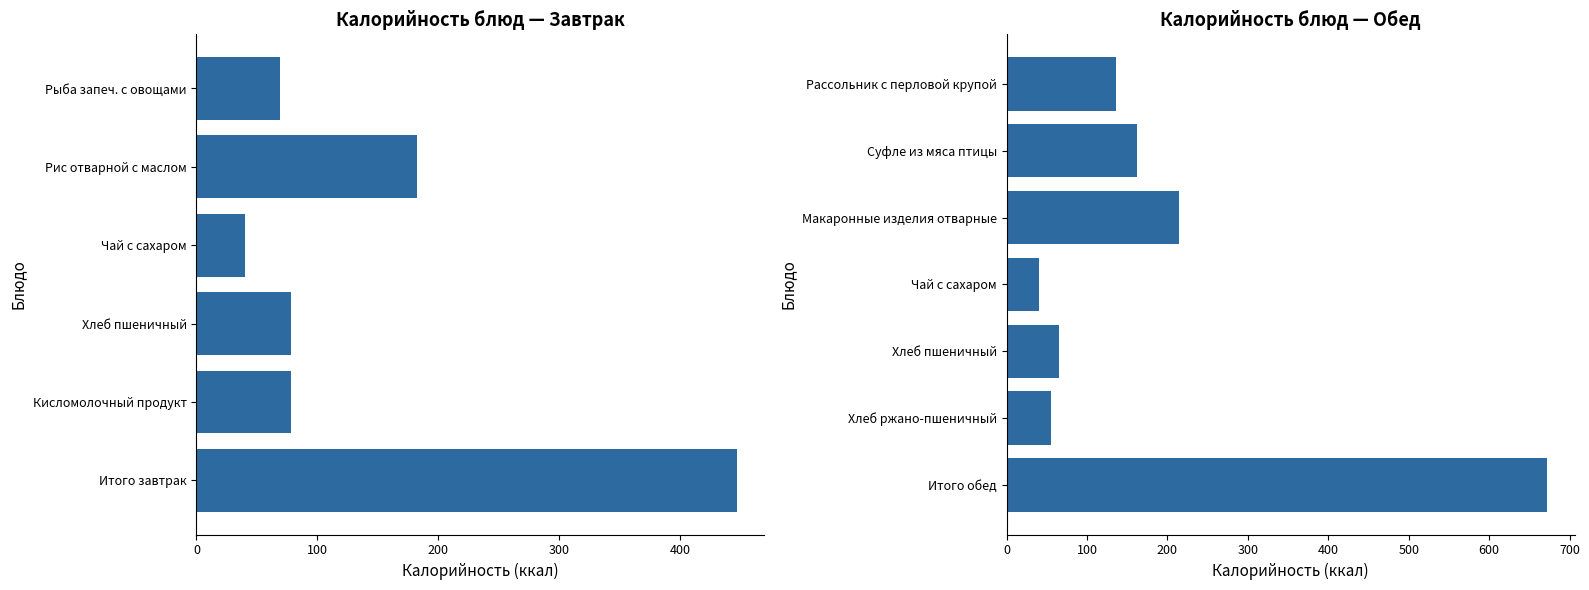

What is the average value?

172.3